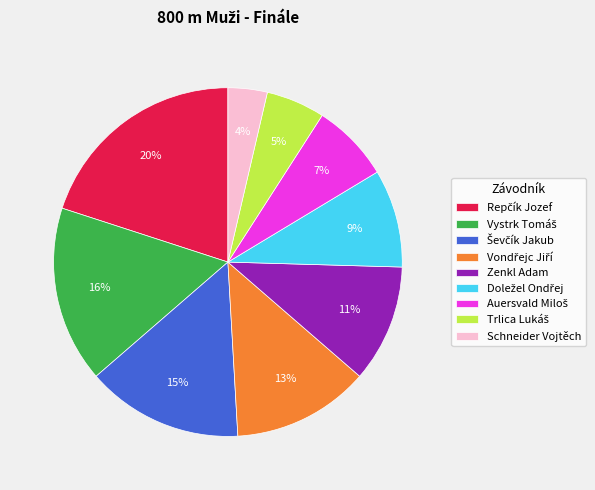

Which slice is the smallest?

Schneider Vojtěch